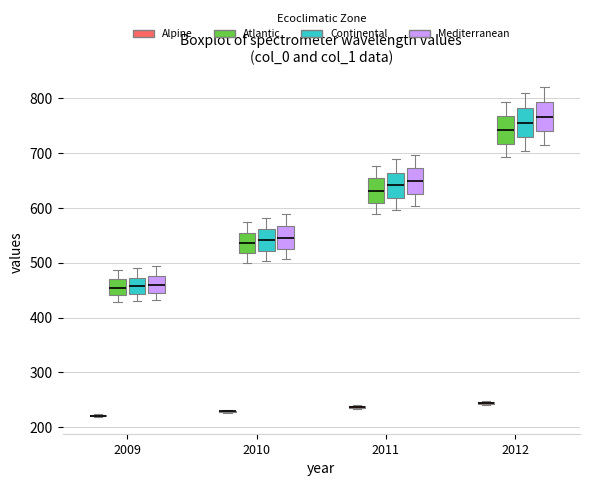

Reading left to right, transcribe this box plot: for each box, give where its median line is, the range the box spans, and where its two whiskers end, as read against the y-axis. The values are not printed on the chart, so give them approximately, as read against the axis.

2009 (Alpine): box collapsed to a line at 220, whiskers 220 to 220
2009 (Atlantic): median 450, box 440 to 470, whiskers 430 to 490
2009 (Continental): median 460, box 440 to 470, whiskers 430 to 490
2009 (Mediterranean): median 460, box 440 to 480, whiskers 430 to 490
2010 (Alpine): box collapsed to a line at 230, whiskers 230 to 230
2010 (Atlantic): median 540, box 520 to 560, whiskers 500 to 580
2010 (Continental): median 540, box 520 to 560, whiskers 500 to 580
2010 (Mediterranean): median 550, box 530 to 570, whiskers 510 to 590
2011 (Alpine): box collapsed to a line at 240, whiskers 230 to 240
2011 (Atlantic): median 630, box 610 to 650, whiskers 590 to 680
2011 (Continental): median 640, box 620 to 660, whiskers 600 to 690
2011 (Mediterranean): median 650, box 630 to 670, whiskers 600 to 700
2012 (Alpine): box collapsed to a line at 240, whiskers 240 to 250
2012 (Atlantic): median 740, box 720 to 770, whiskers 690 to 790
2012 (Continental): median 760, box 730 to 780, whiskers 700 to 810
2012 (Mediterranean): median 770, box 740 to 790, whiskers 710 to 820